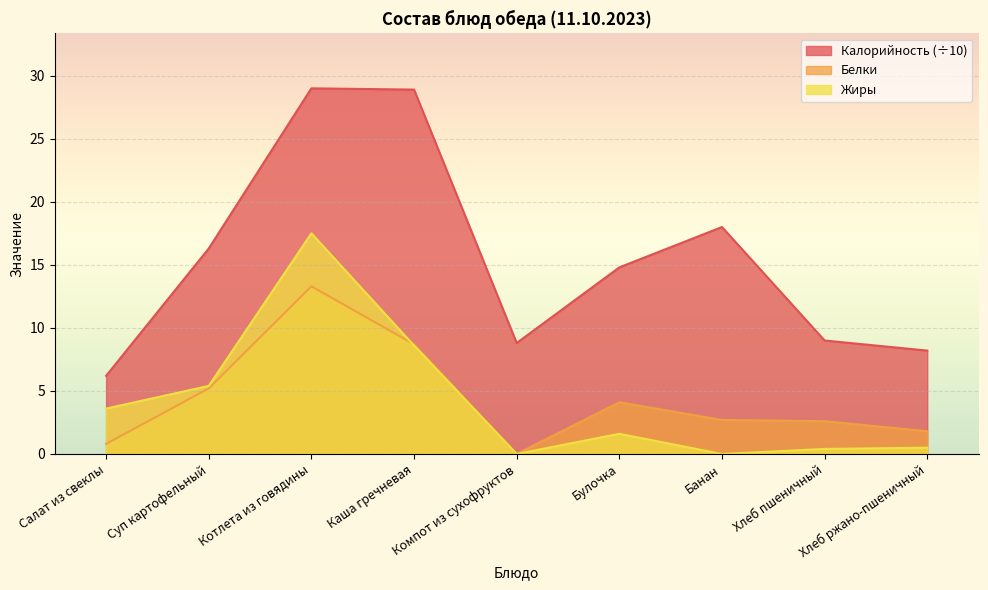

How many times do Жиры and Белки cross each other?

1